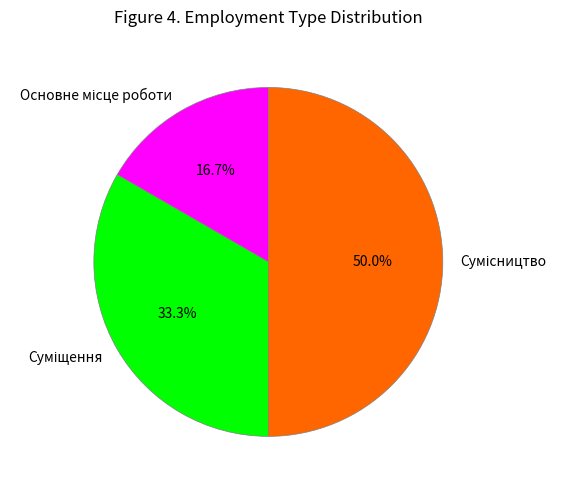

To the nearest percent, what is the average slice percentage?

33%